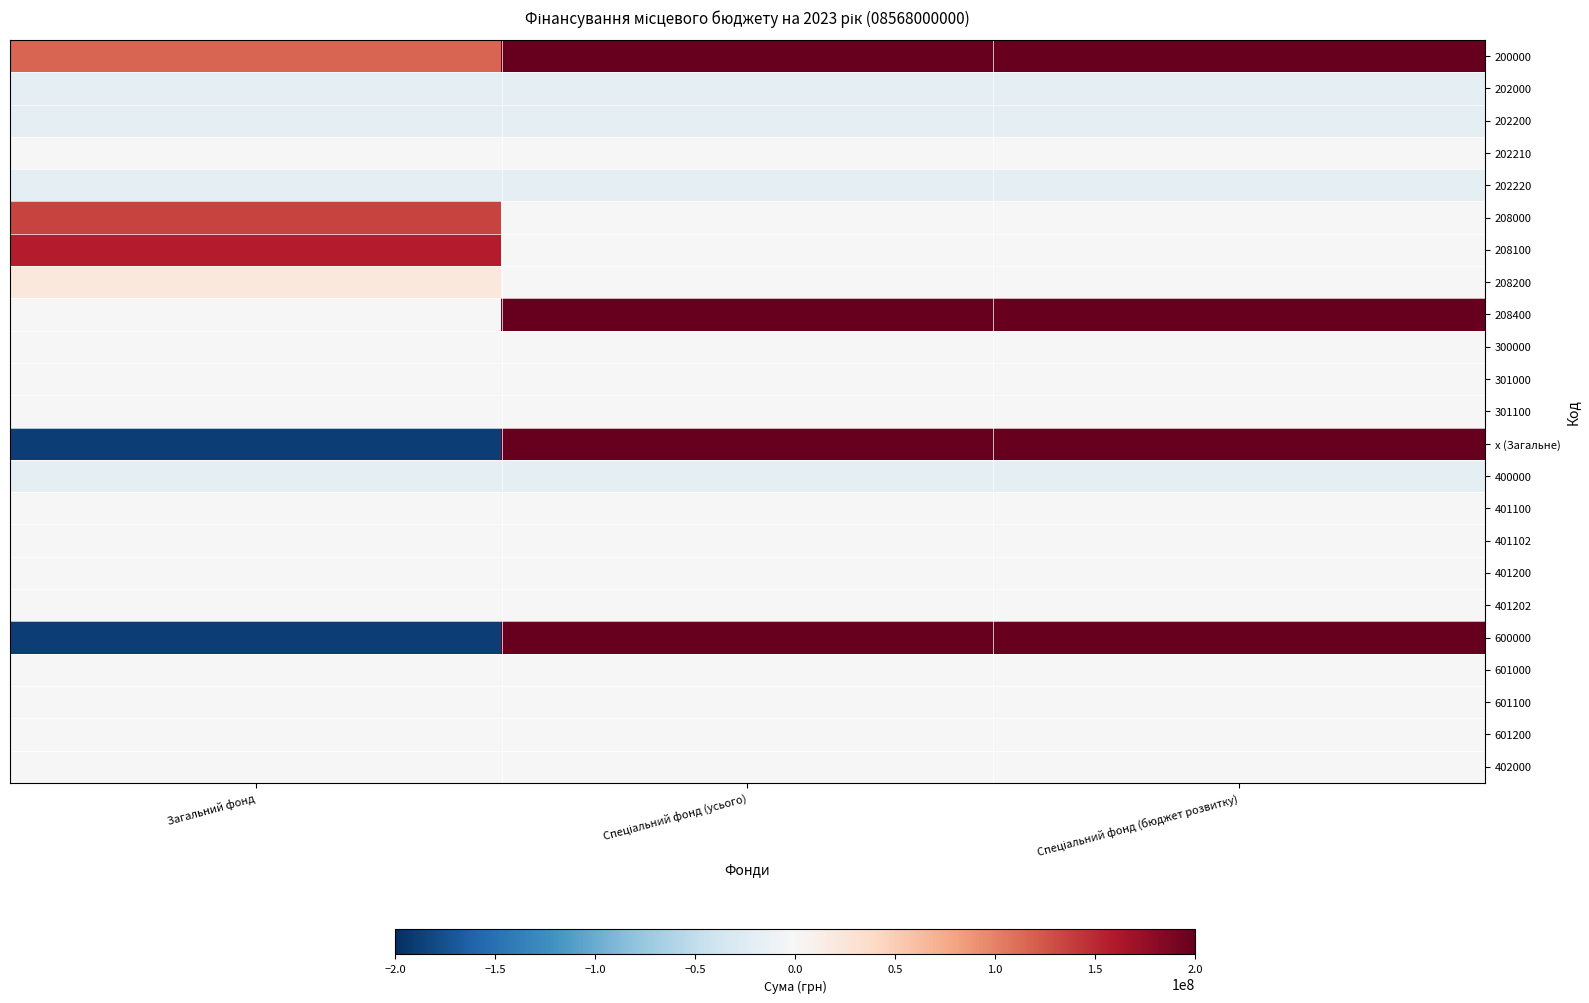

Which category has the highest value across all series?

Спеціальний фонд (усього)